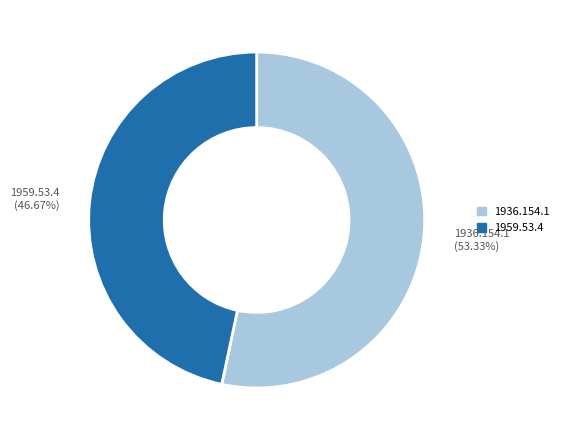

What percentage is NOT represented by 1959.53.4?

53.3%